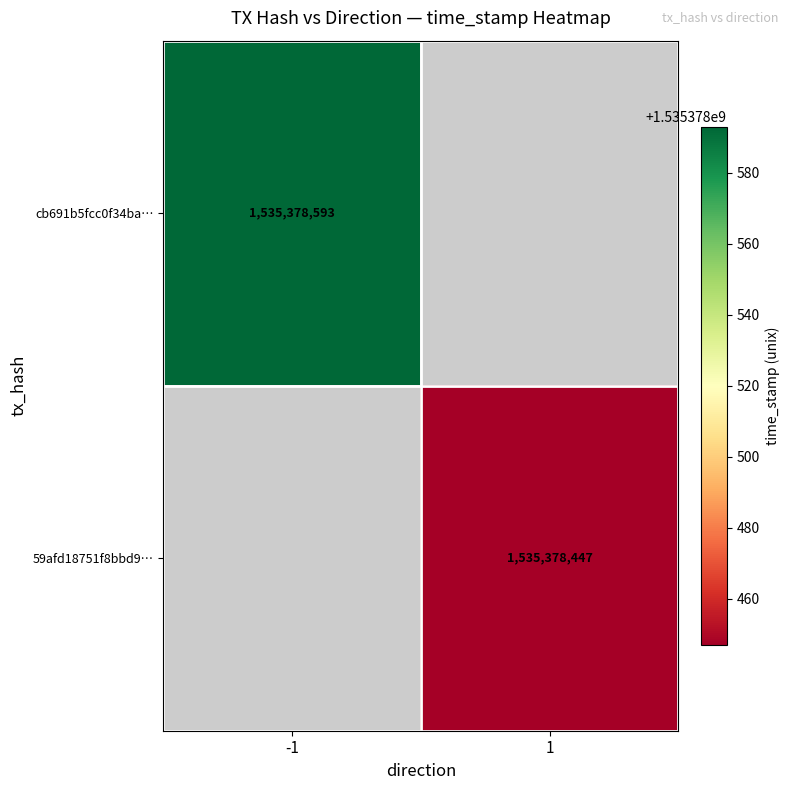

The value of 59afd18751f8bbd9f8c39b80c26f70f23868893 at 1 is 853106053. True or false?

False